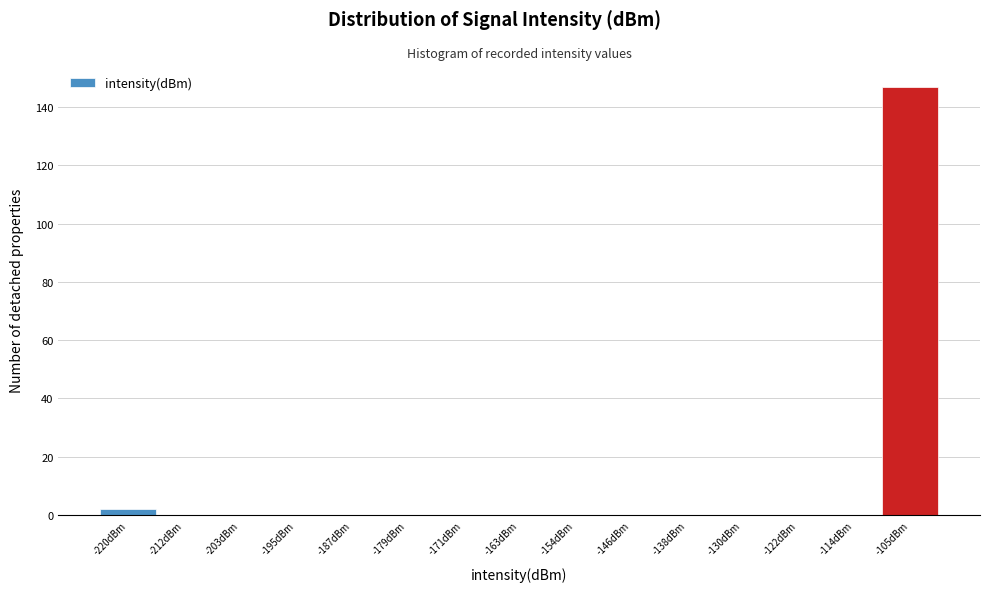

Reading left to right, extract all data points from this chart.

-220dBm=2	-212dBm=0	-203dBm=0	-195dBm=0	-187dBm=0	-179dBm=0	-171dBm=0	-163dBm=0	-154dBm=0	-146dBm=0	-138dBm=0	-130dBm=0	-122dBm=0	-114dBm=0	-105dBm=147